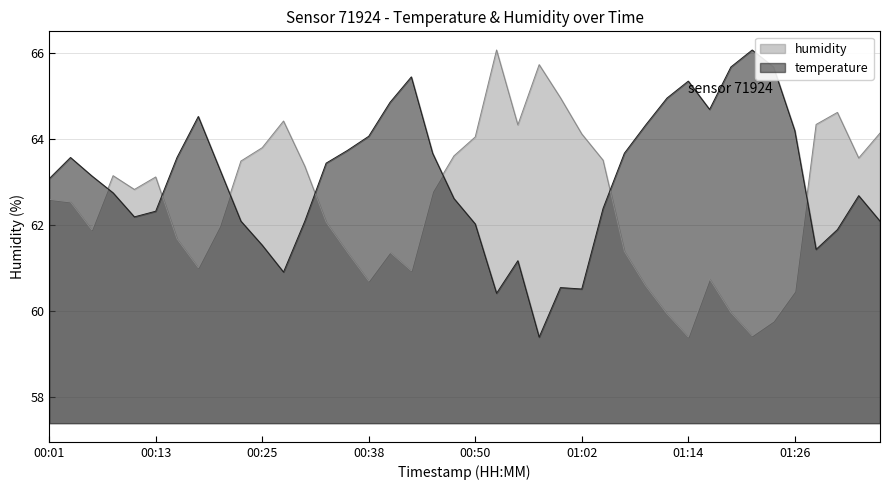

True or false: temperature has a value of 64.8 at 00:40.

True